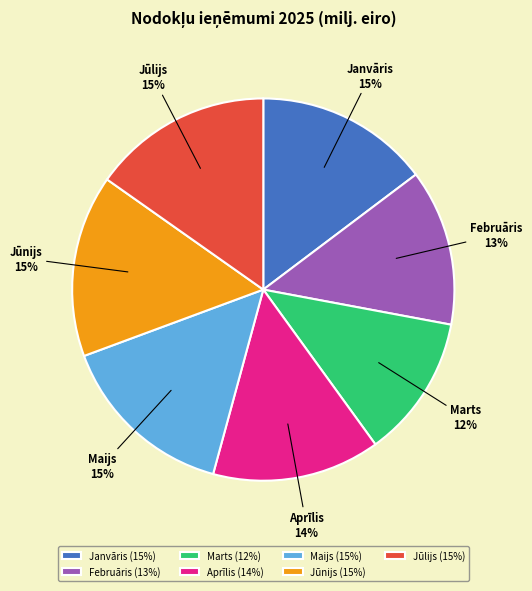

What percentage is the Janvāris slice, to the nearest percent?

15%